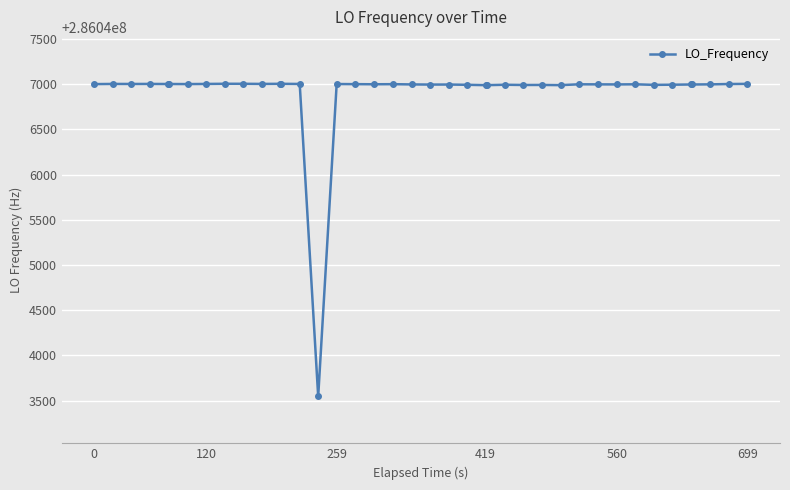

True or false: the data has more than 1 interior local peaks.

True